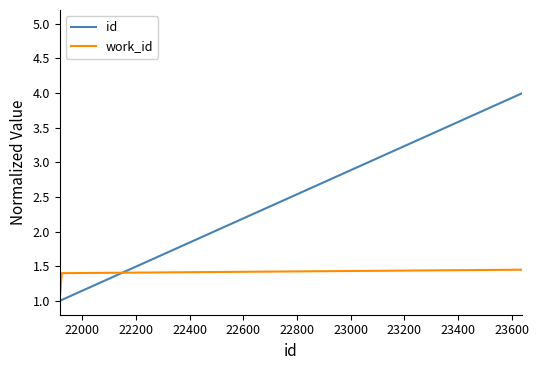

List the series in order of their overall mean, highest first.

id, work_id